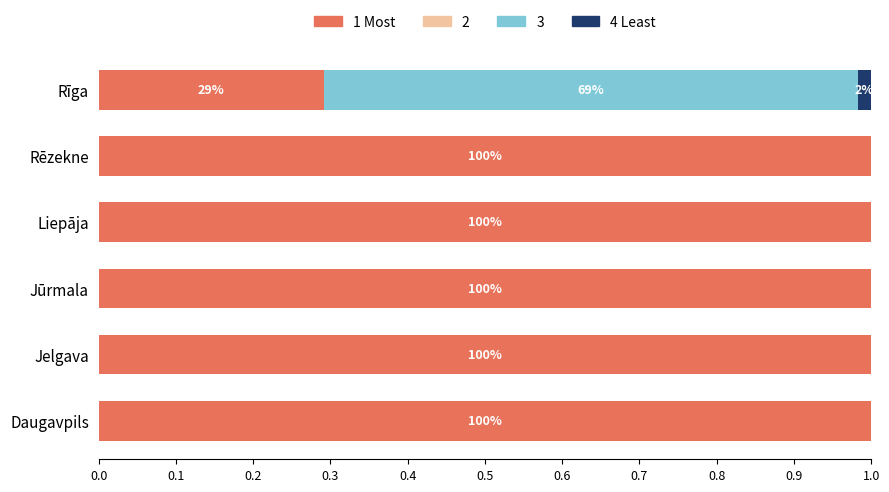

What is the total value across all series at Liepāja?

1.0